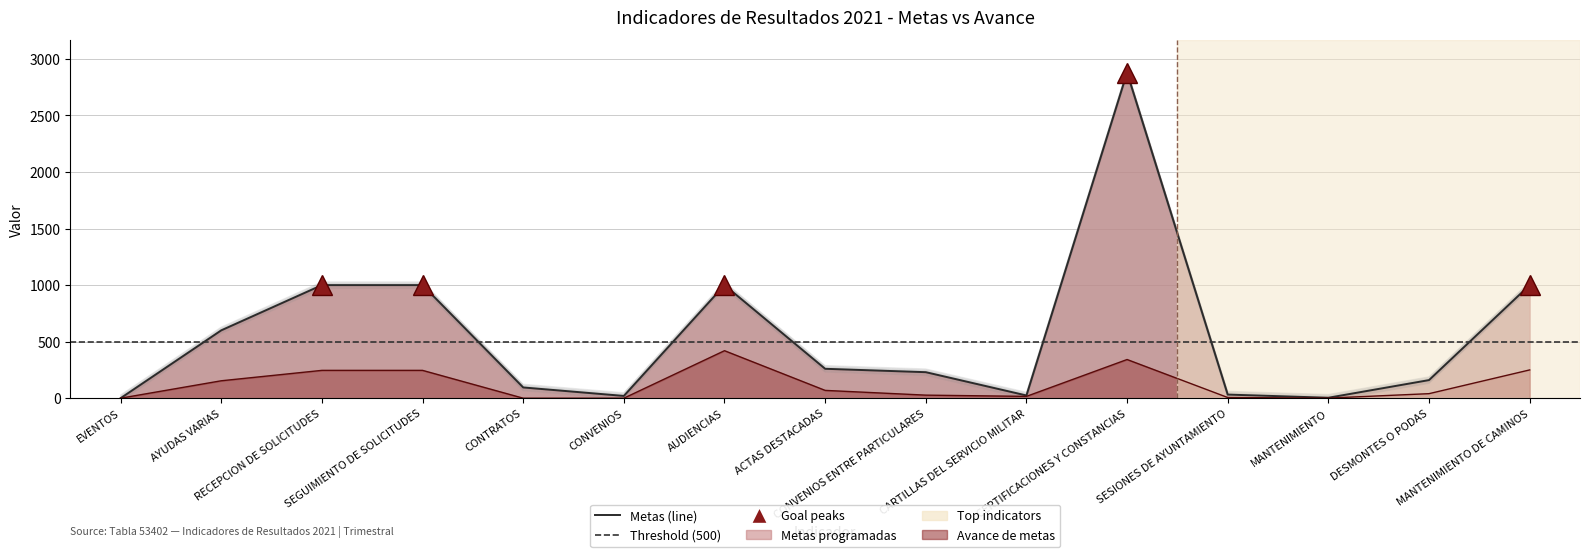

How many data points does each series have?

15